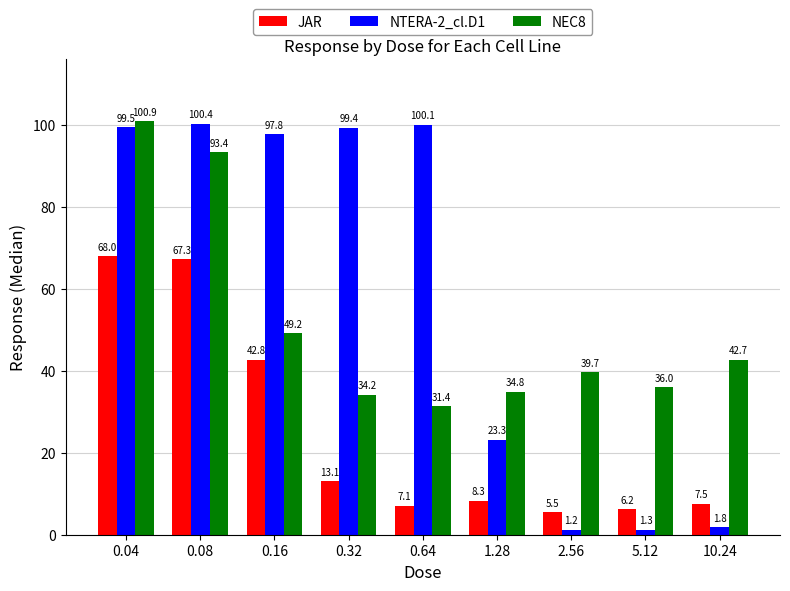

List the labels in order of NEC8 value, largest first.

0.04, 0.08, 0.16, 10.24, 2.56, 5.12, 1.28, 0.32, 0.64